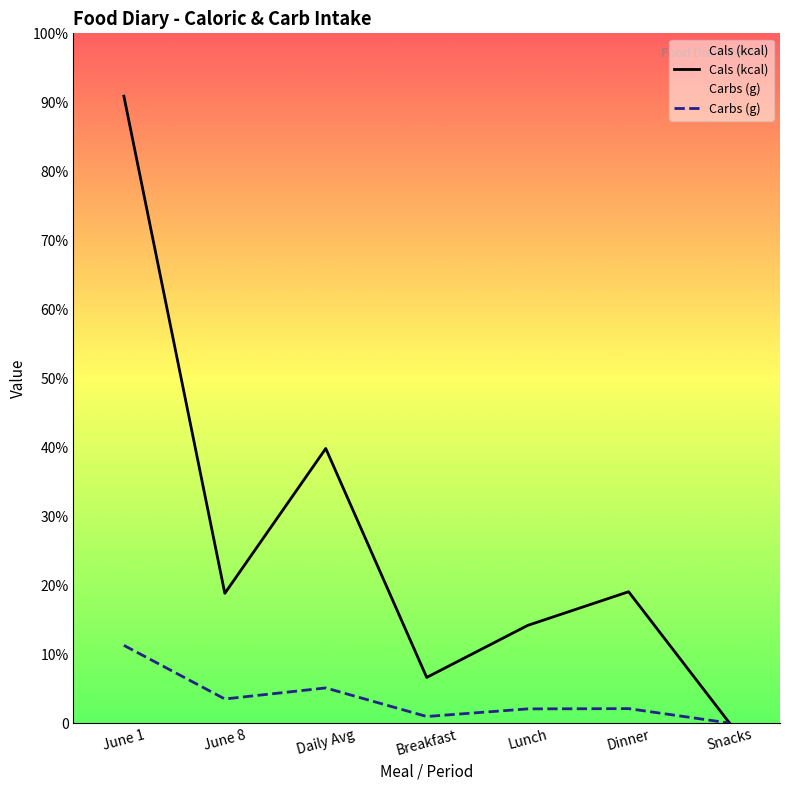

True or false: Carbs (g) has a value of 393.2 at June 1.

False